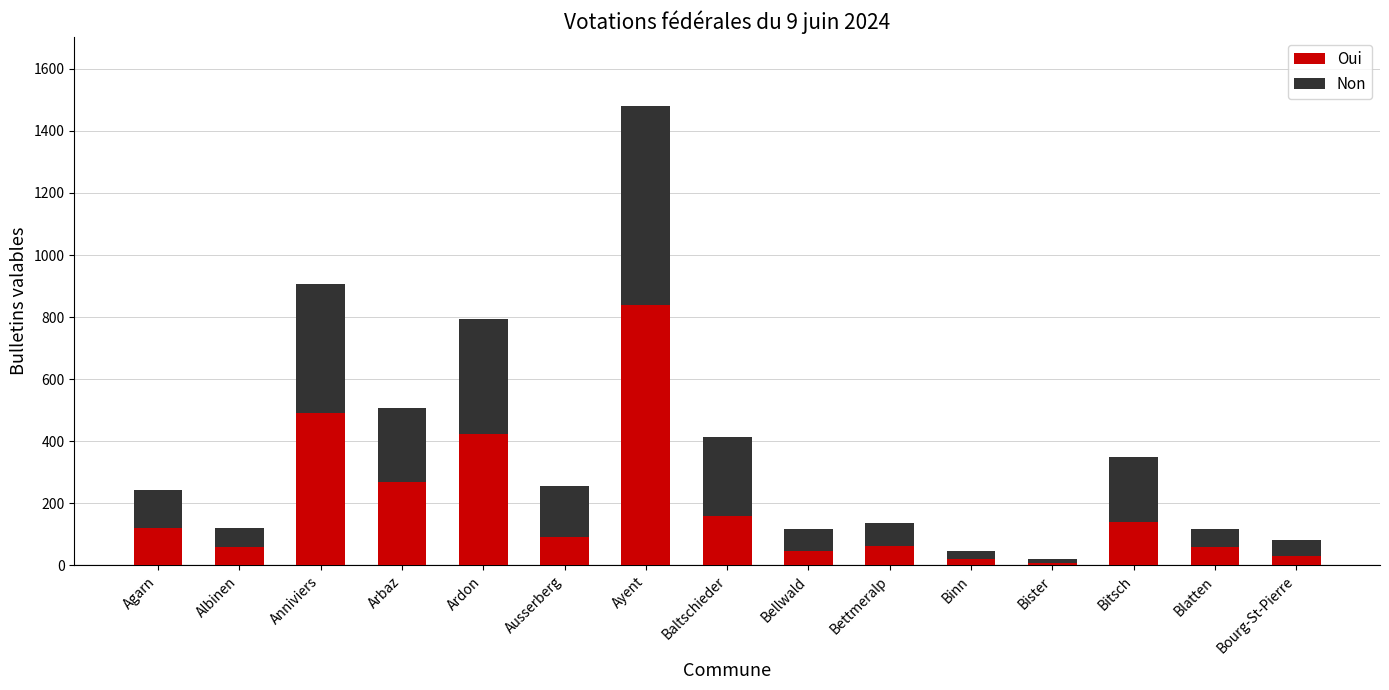

What is the total value across all series at Arbaz?

507